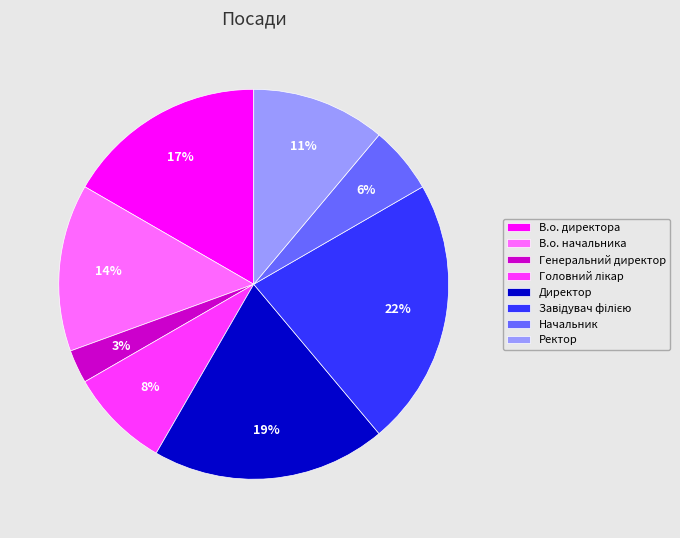

Is there a majority slice in this chart?

No